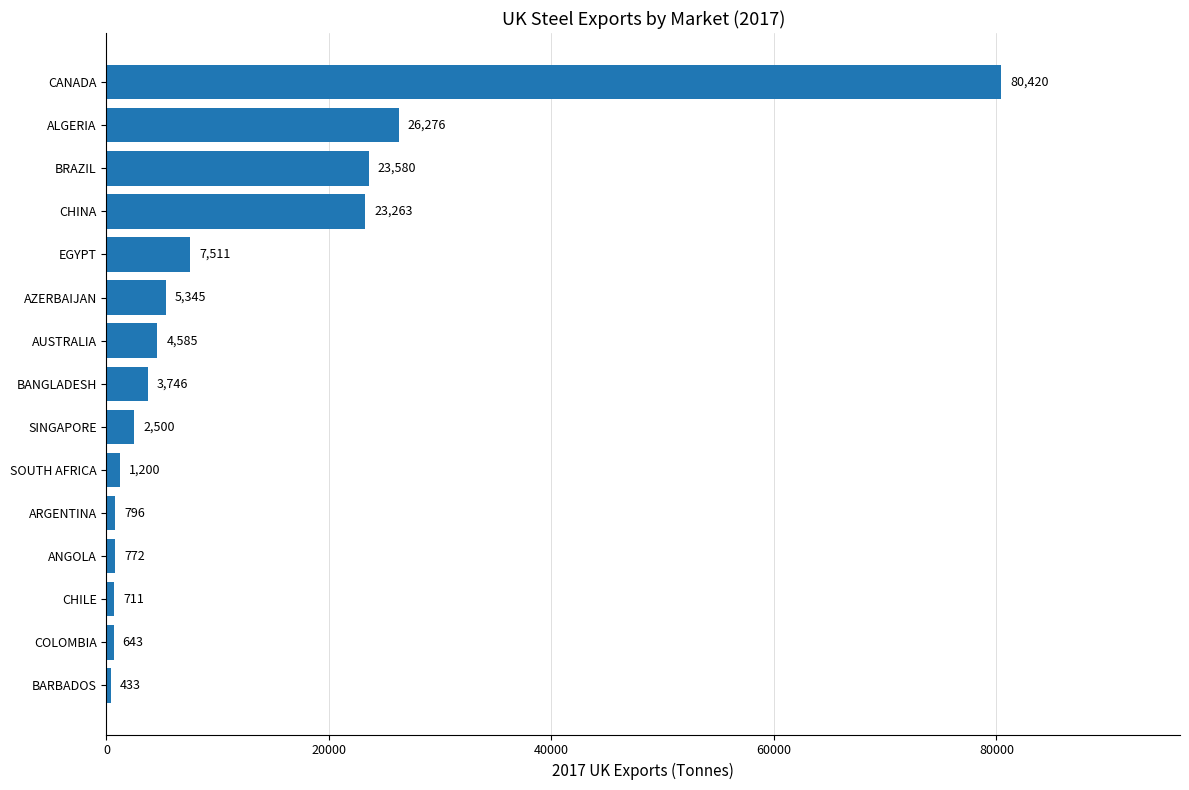

The chart shows a value of 37443 at BRAZIL. True or false?

False